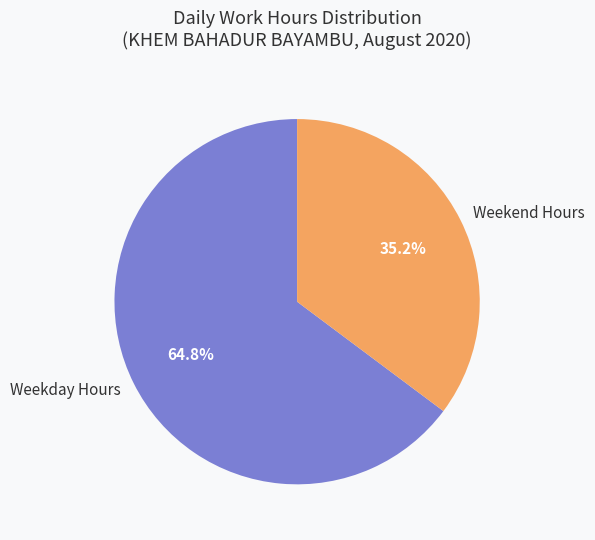

Do Weekend Hours and Weekday Hours together represent more than half of the pie?

Yes